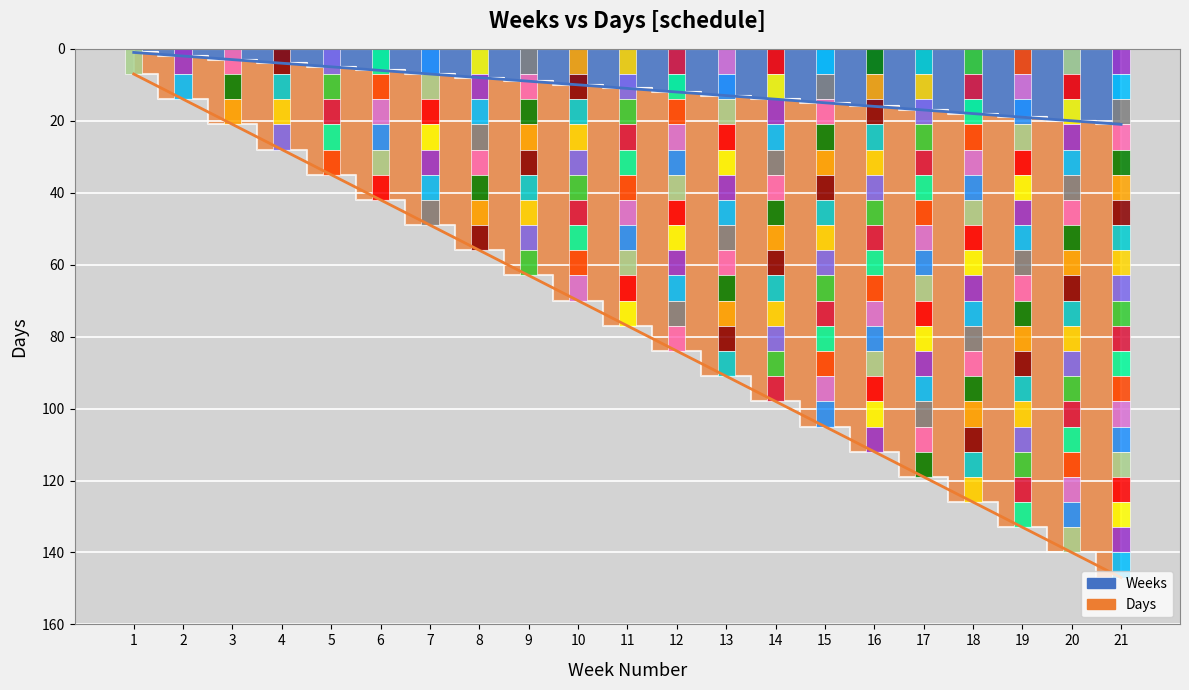

What is the highest value of the Days series?

147